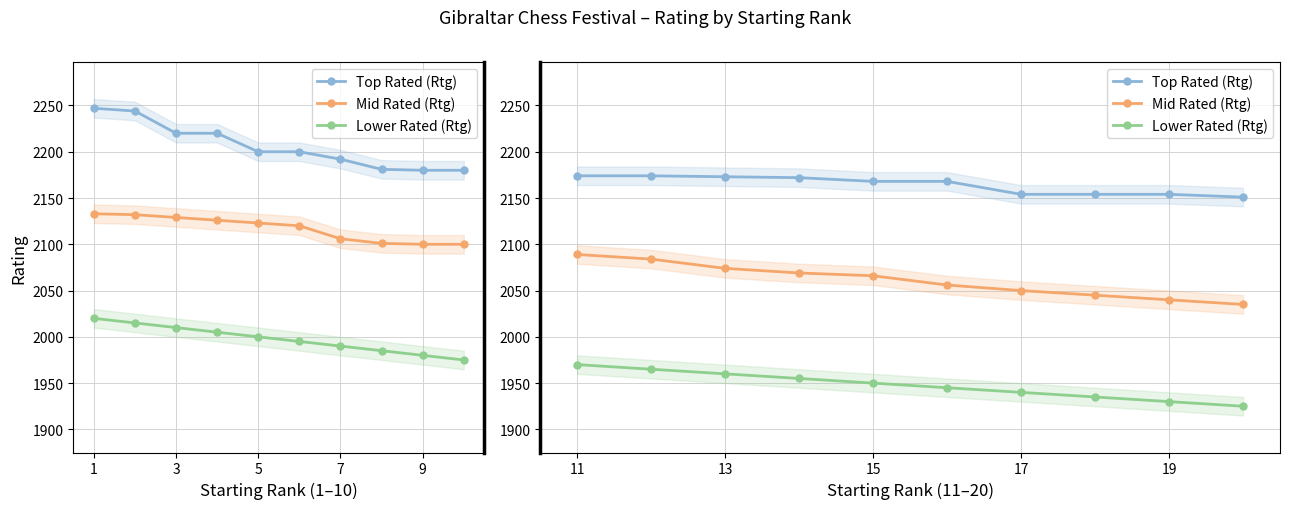

True or false: Top Rated (Rtg) and Mid Rated (Rtg) intersect in this chart.

False